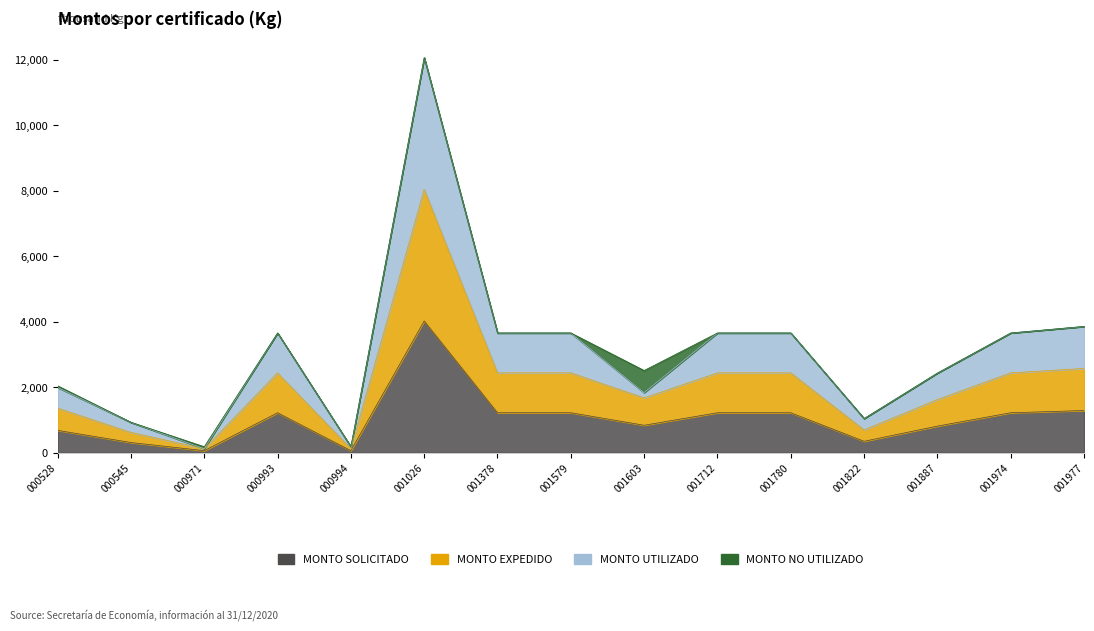

Rank the series at 000528 from lowest to highest value.

MONTO SOLICITADO, MONTO EXPEDIDO, MONTO UTILIZADO